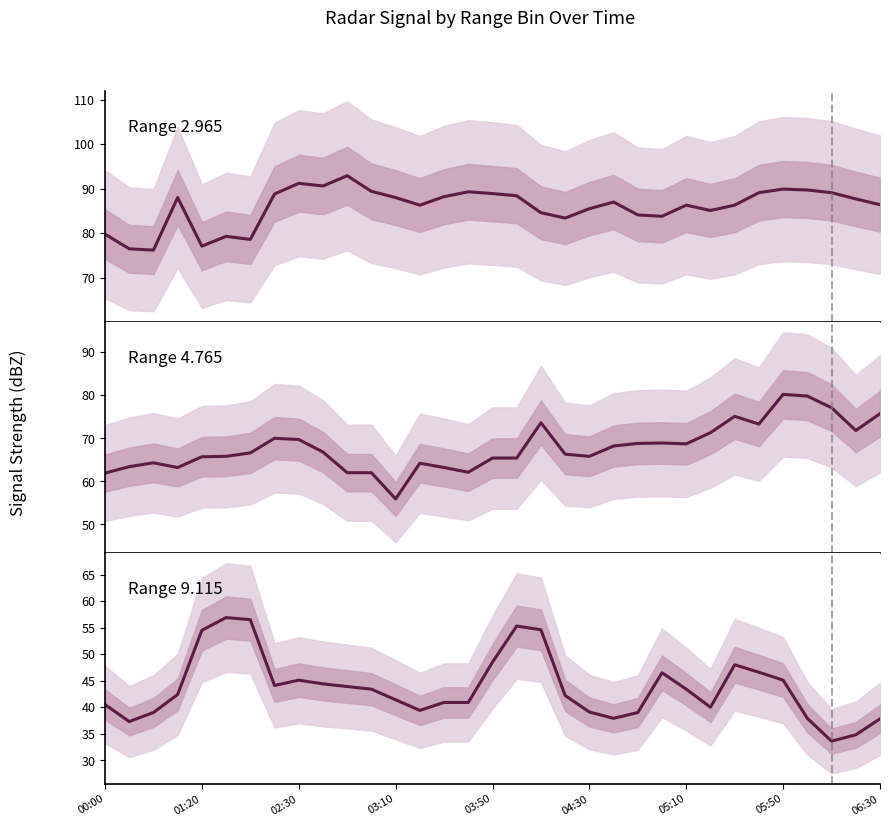

Reading right to left, list all the values displayed in this chart.

Range 2.965: 86.4	87.7	89.1	89.7	89.9	89.1	86.3	85.1	86.3	83.8	84.1	87.0	85.5	83.4	84.6	88.4	88.9	89.3	88.2	86.3	88.0	89.4	92.9	90.6	91.2	88.8	78.6	79.3	77.1	88.0	76.2	76.5	79.8
Range 4.765: 75.7	71.8	77.1	79.8	80.2	73.3	75.1	71.3	68.7	68.9	68.8	68.2	65.8	66.3	73.6	65.4	65.4	62.1	63.2	64.2	55.9	62.0	62.0	66.8	69.7	70.0	66.6	65.8	65.7	63.2	64.3	63.4	61.9
Range 9.115: 37.8	34.8	33.6	37.9	45.1	46.6	48.0	40.0	43.4	46.5	39.0	37.9	39.1	42.2	54.6	55.3	48.5	40.9	40.9	39.4	41.4	43.4	43.9	44.4	45.1	44.1	56.5	56.9	54.5	42.4	39.0	37.3	40.5